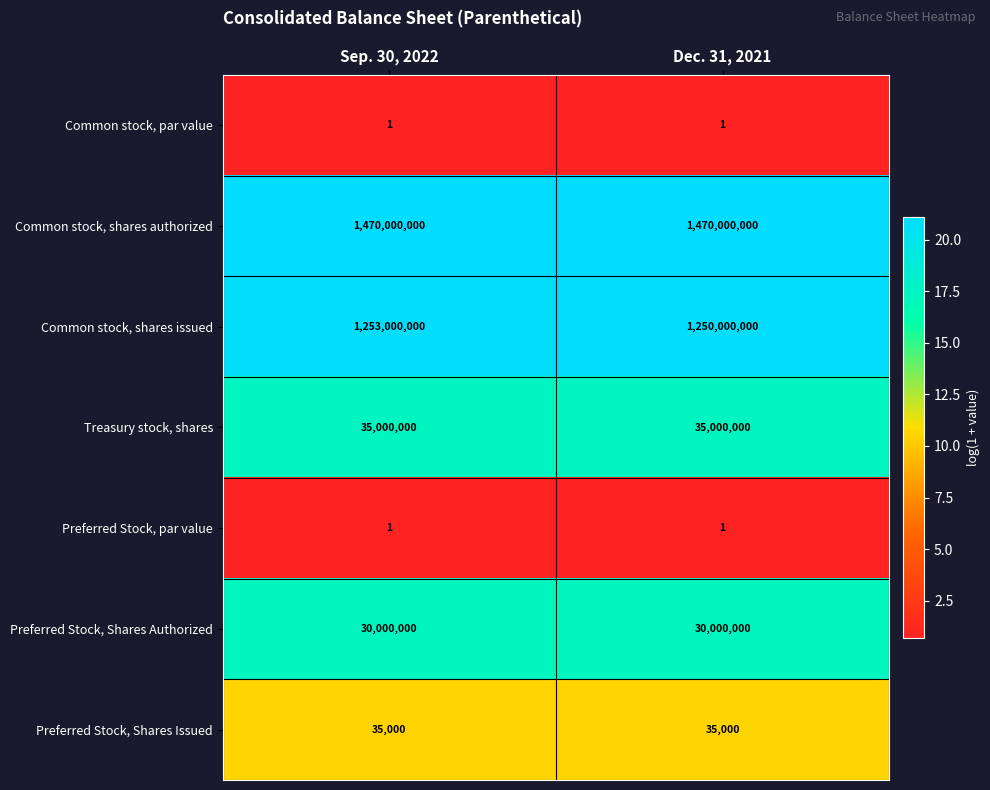

What is the highest value of the Common stock, shares issued series?

1253000000